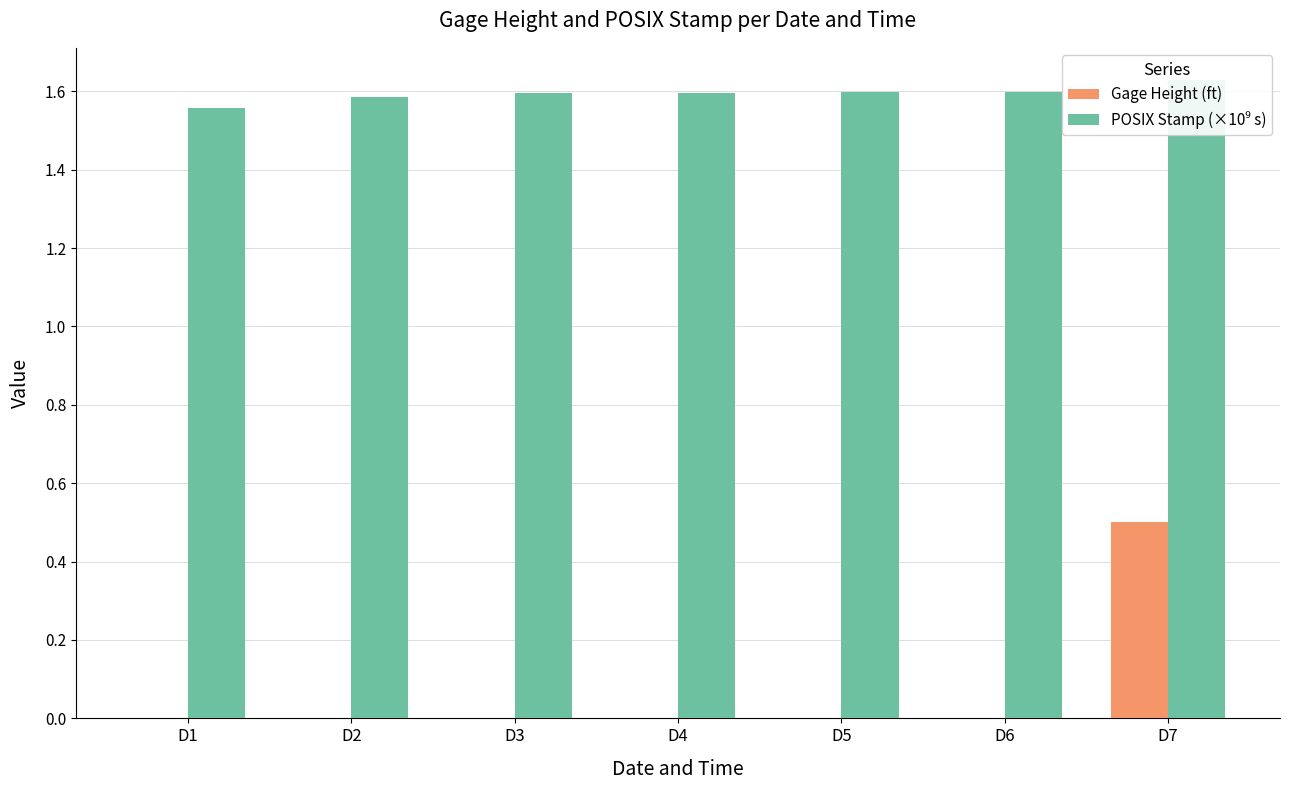

The value of Gage Height (ft) at D6 is 0.0. True or false?

True